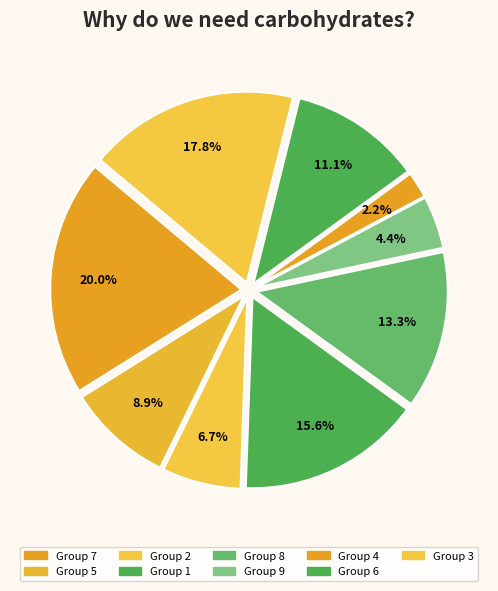

Count the number of slices in the pie.

9